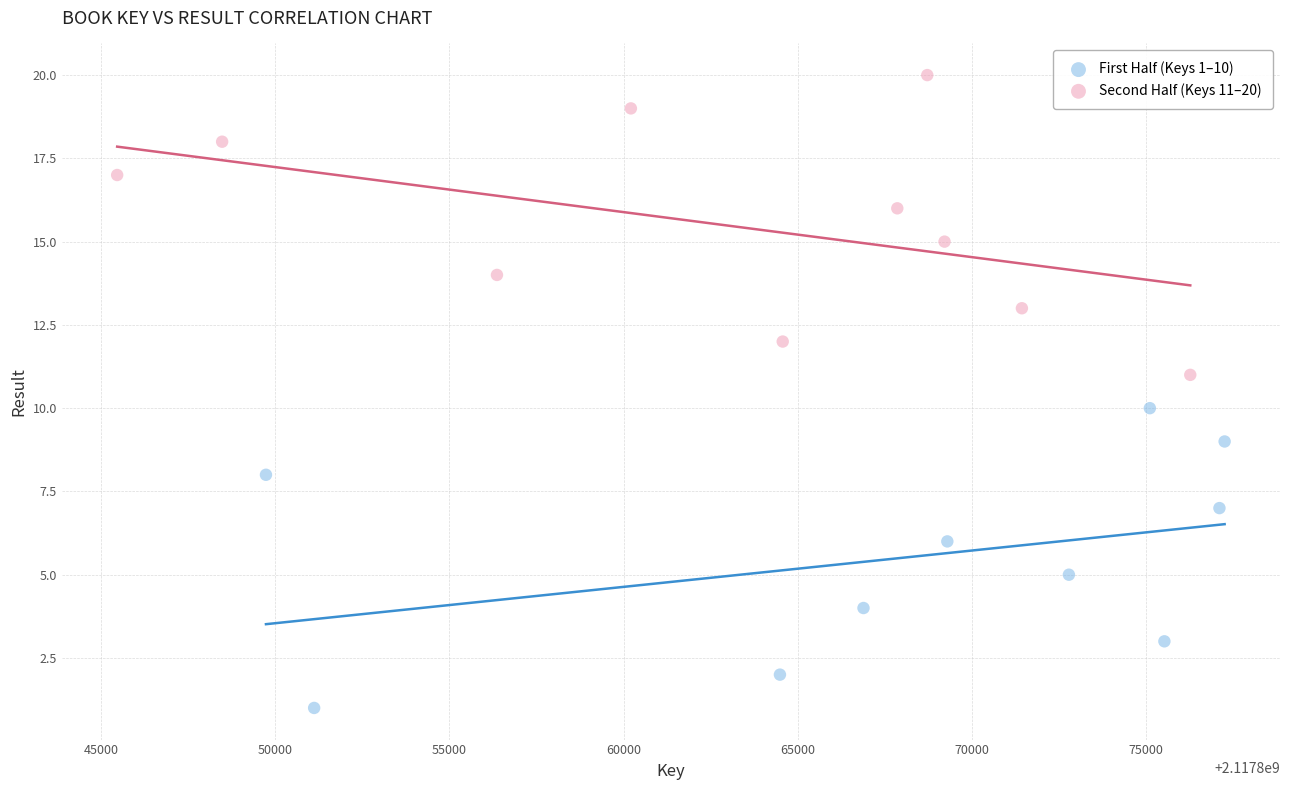

Which series reaches the minimum Y coordinate?

First Half (Keys 1–10)